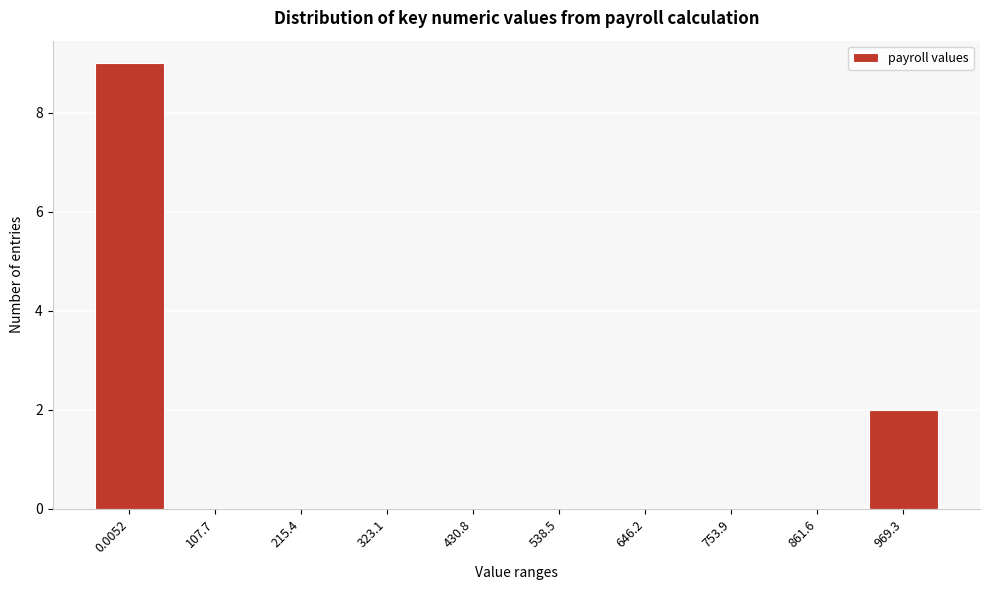

Reading left to right, extract all data points from this chart.

0.0052=9	107.7=0	215.4=0	323.1=0	430.8=0	538.5=0	646.2=0	753.9=0	861.6=0	969.3=2